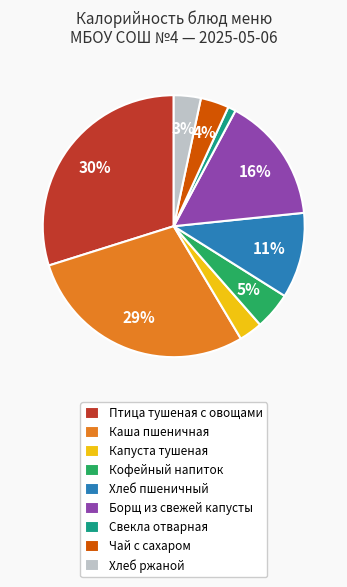

Count the number of slices in the pie.

9